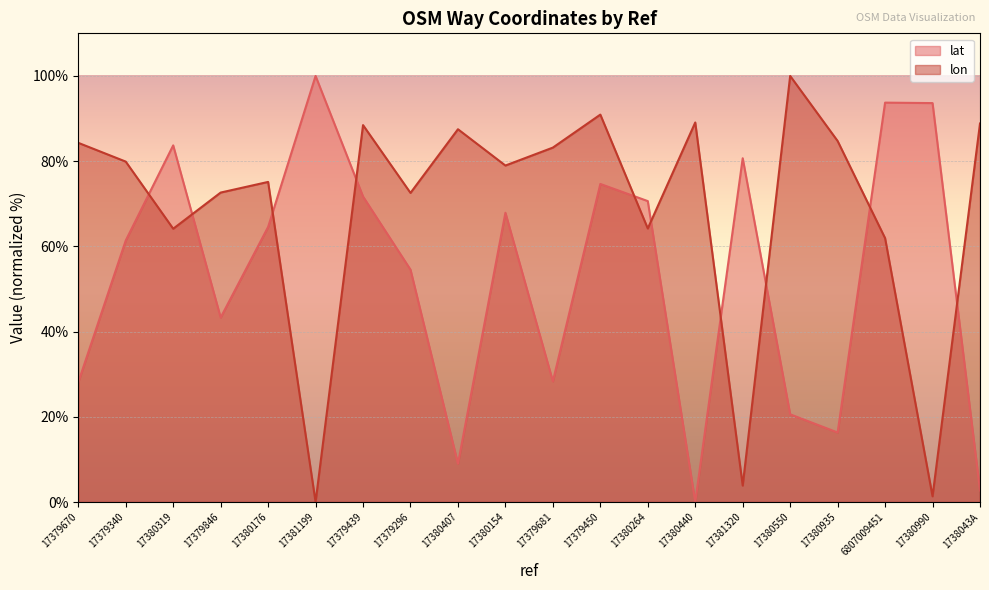

What is the label of the 3rd point from the right?

6807009451